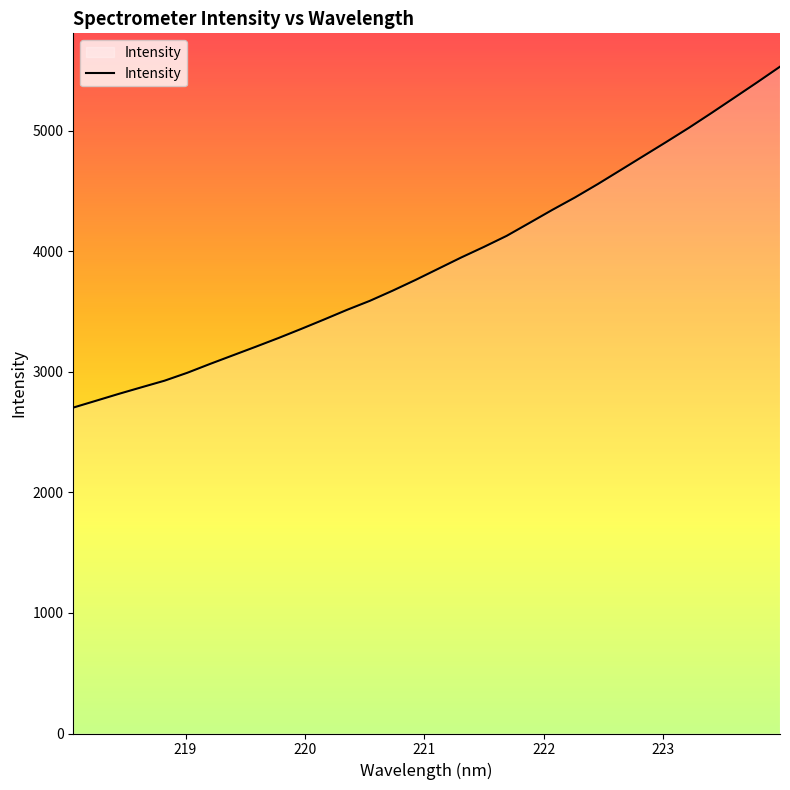

What is the smallest value displayed?

2703.4